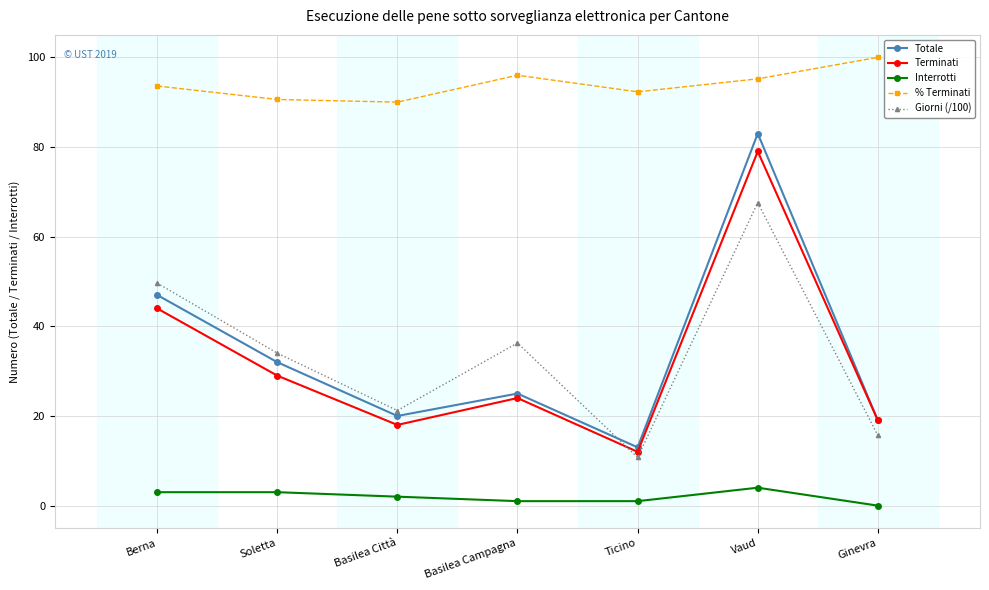

Is the value of % Terminati at Basilea Campagna greater than the value of Interrotti at Basilea Città?

Yes